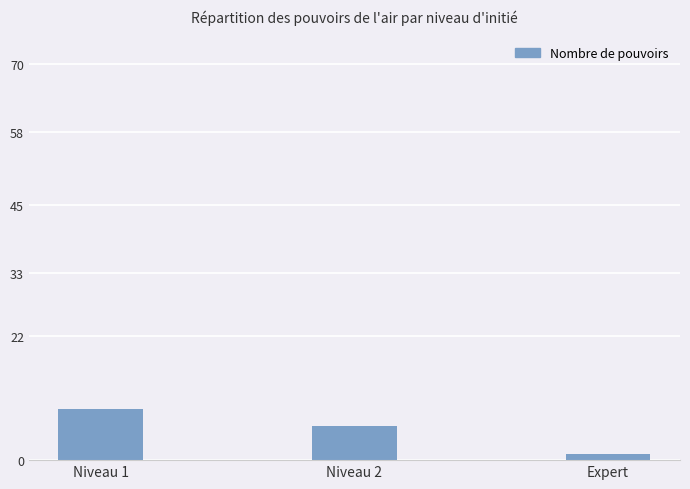

Does the chart contain stacked bars?

No